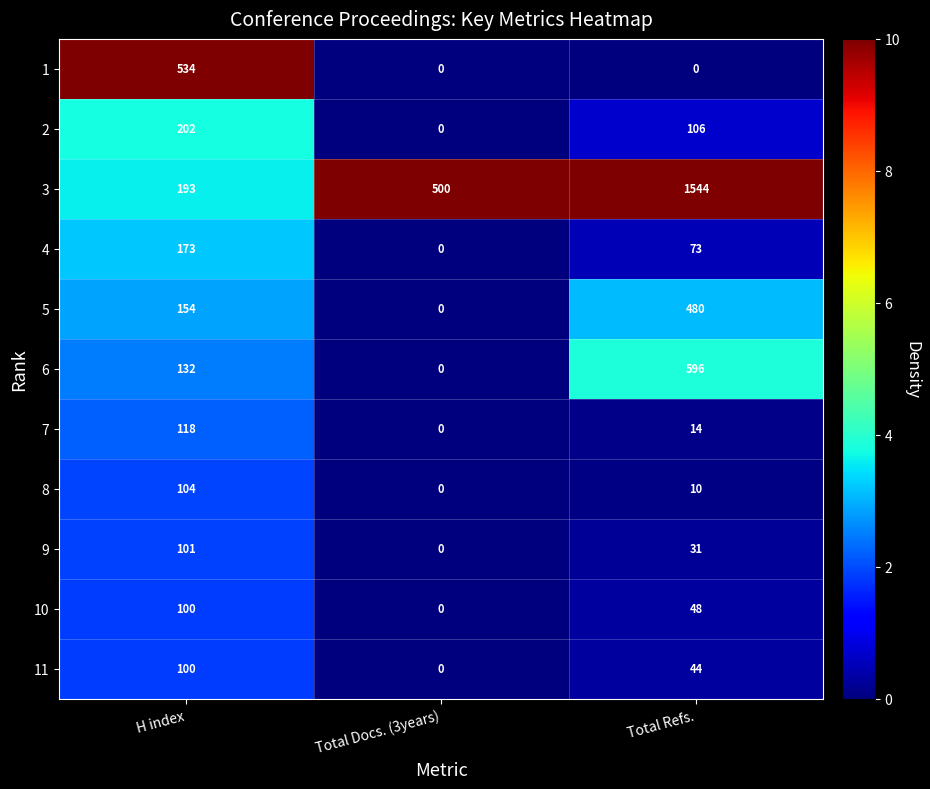

Which category has the highest value across all series?

Total Refs.